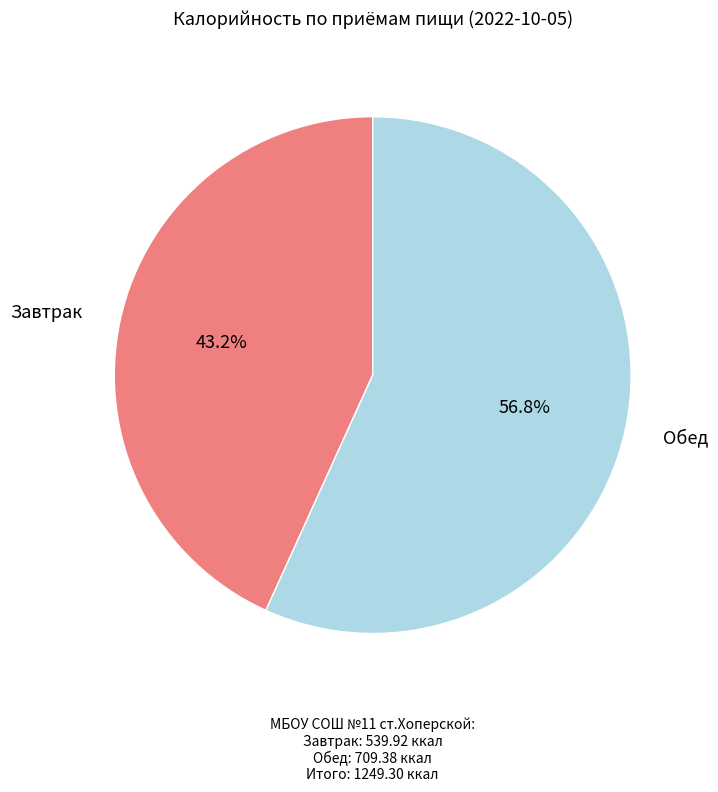

Is there a majority slice in this chart?

Yes